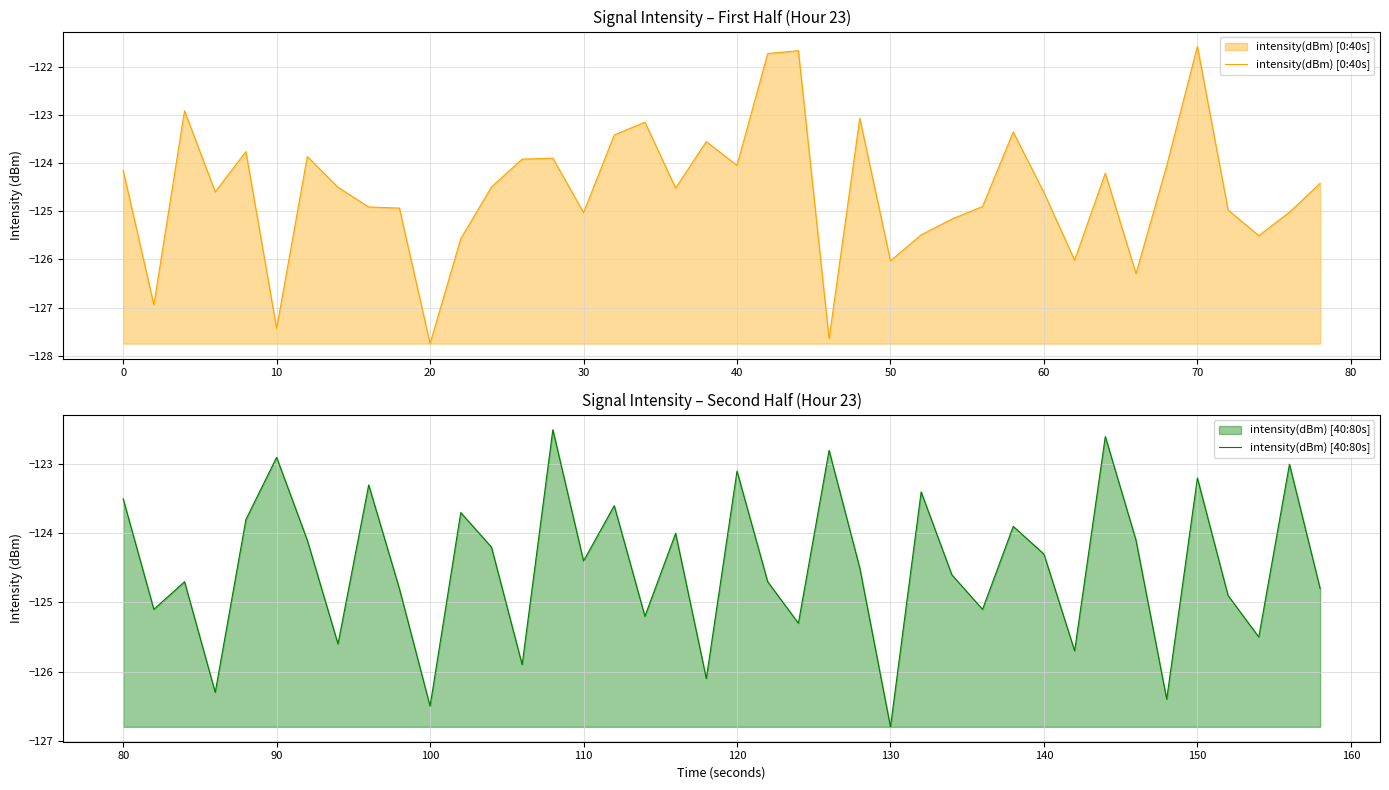

How many data points in intensity(dBm) [40:80s] are above -124?

14